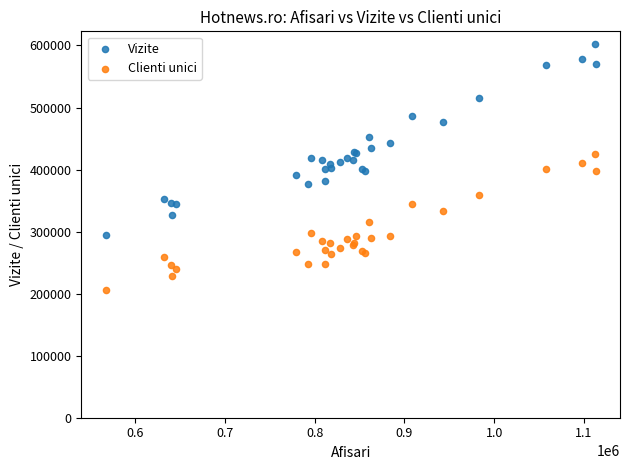

What are all the series names shown in the legend?

Vizite, Clienti unici